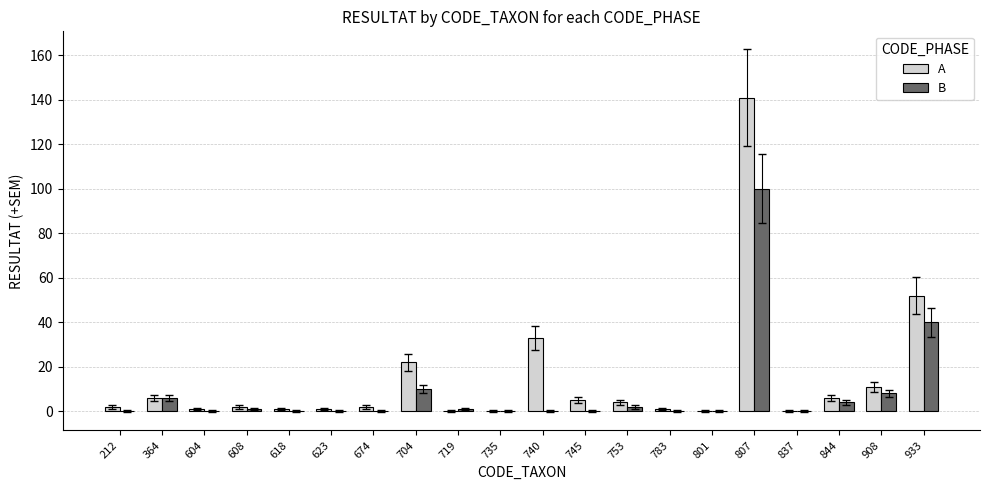

Between 618 and 908, which series saw the biggest shift?

A